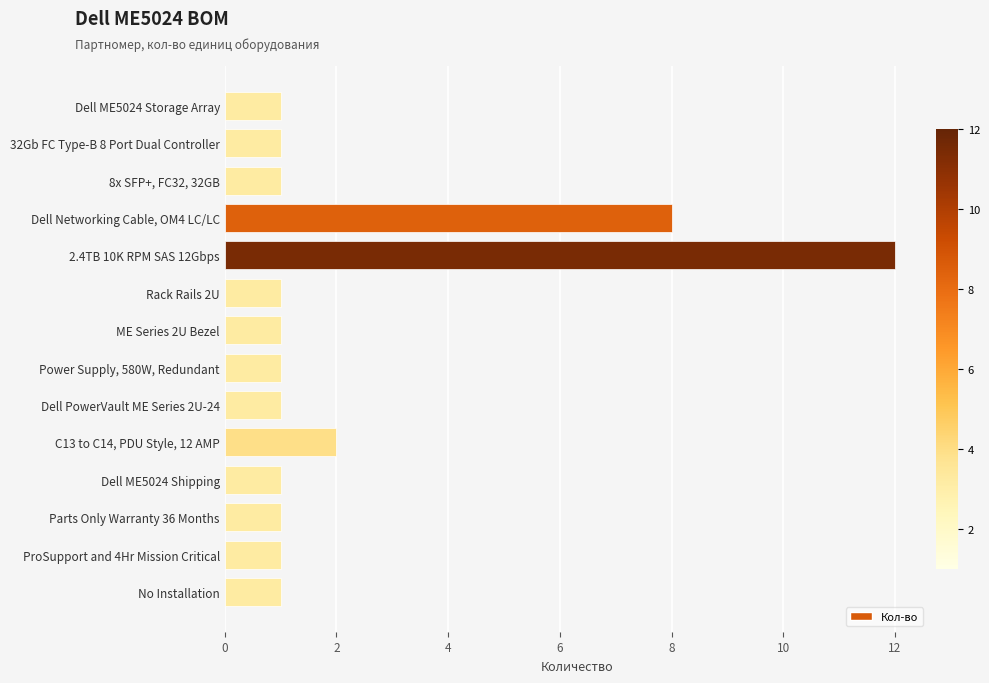

What position from the top is No Installation?

14